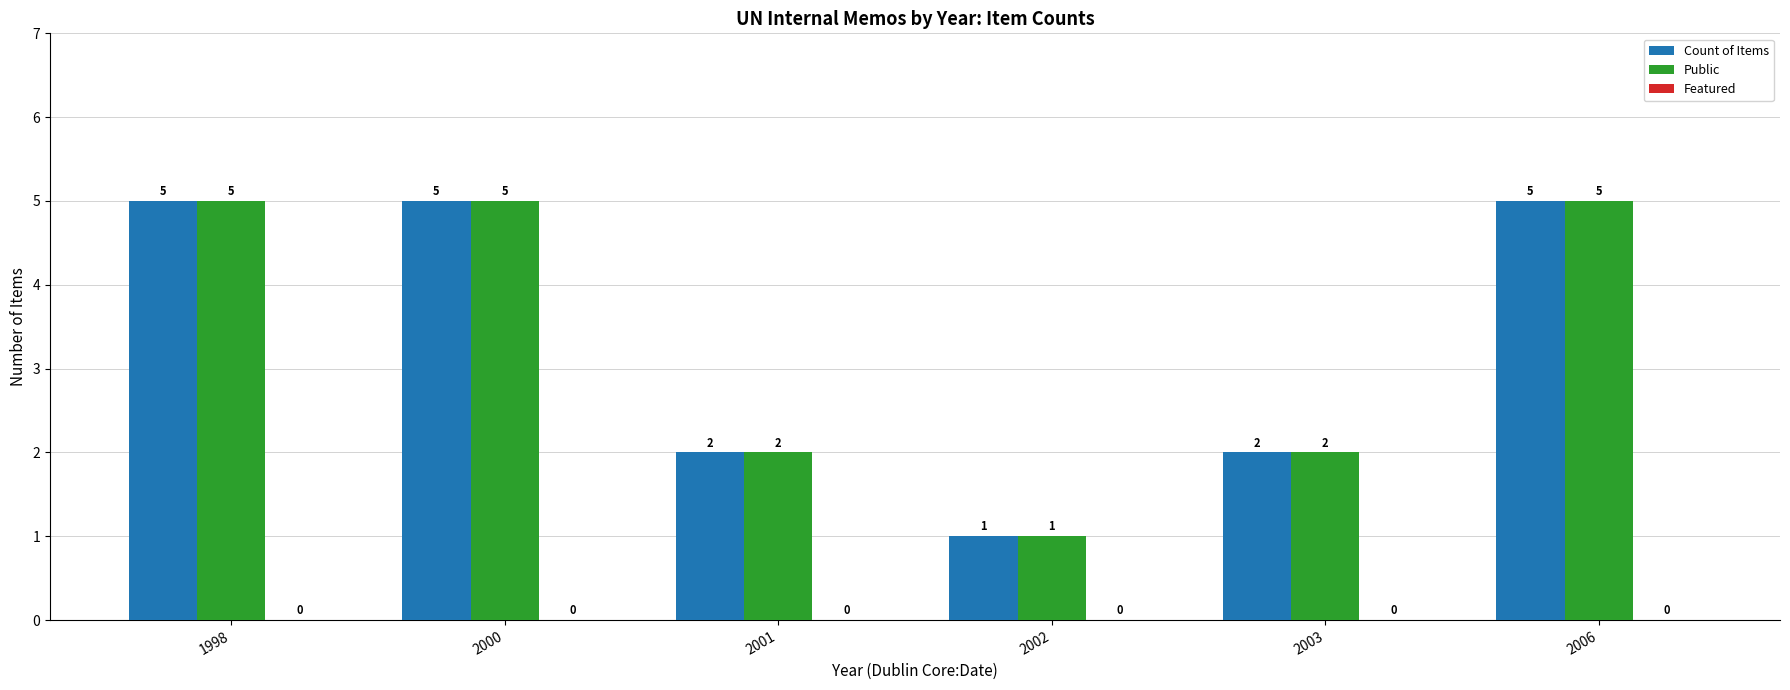

Count the number of data series in this chart.

2